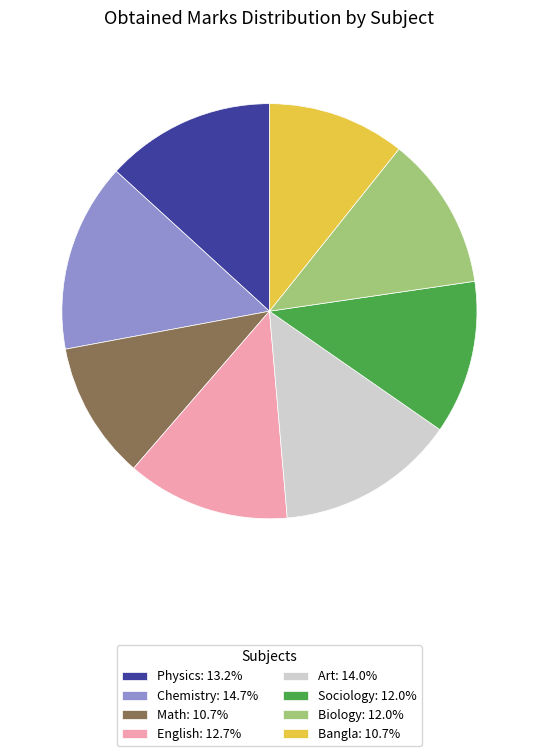

Combined, do English: 12.7% and Biology: 12.0% account for over 50%?

No